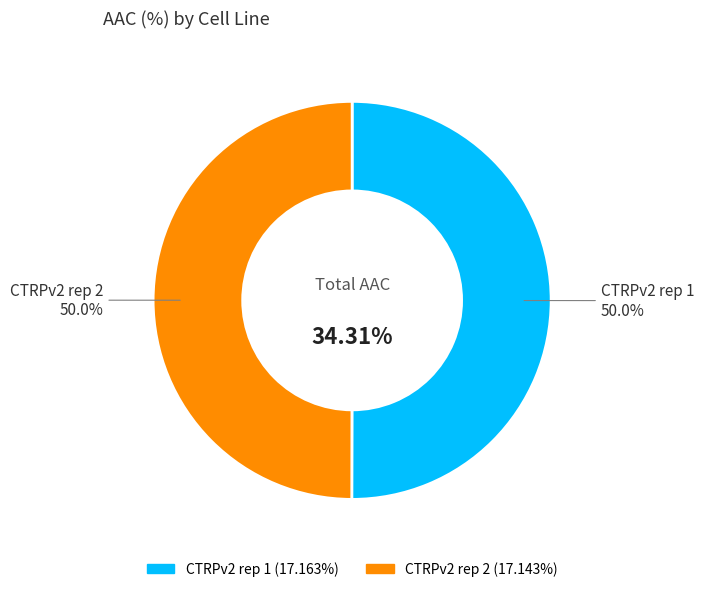

Is it true that CTRPv2 rep 2 is 41% of the pie?

False